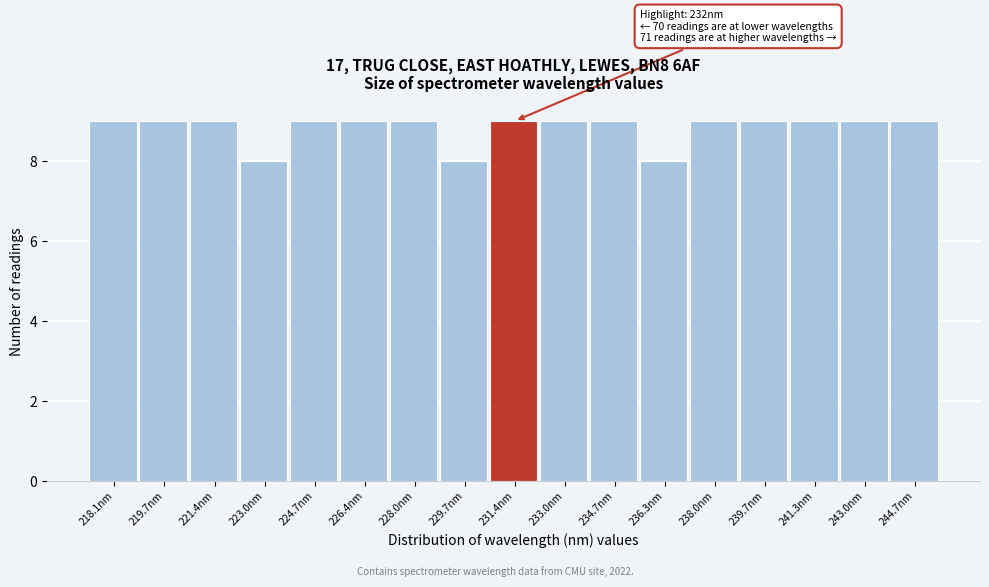

Reading left to right, list all the values displayed in this chart.

218.1nm=9	219.7nm=9	221.4nm=9	223.0nm=8	224.7nm=9	226.4nm=9	228.0nm=9	229.7nm=8	231.4nm=9	233.0nm=9	234.7nm=9	236.3nm=8	238.0nm=9	239.7nm=9	241.3nm=9	243.0nm=9	244.7nm=9